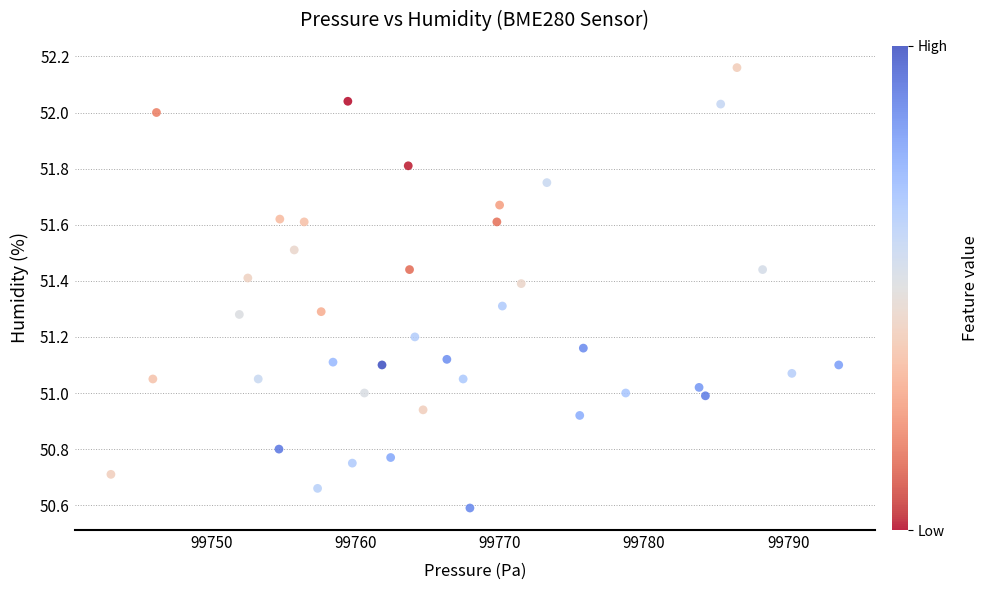

What is the range of Y values (max minus min)?

1.6